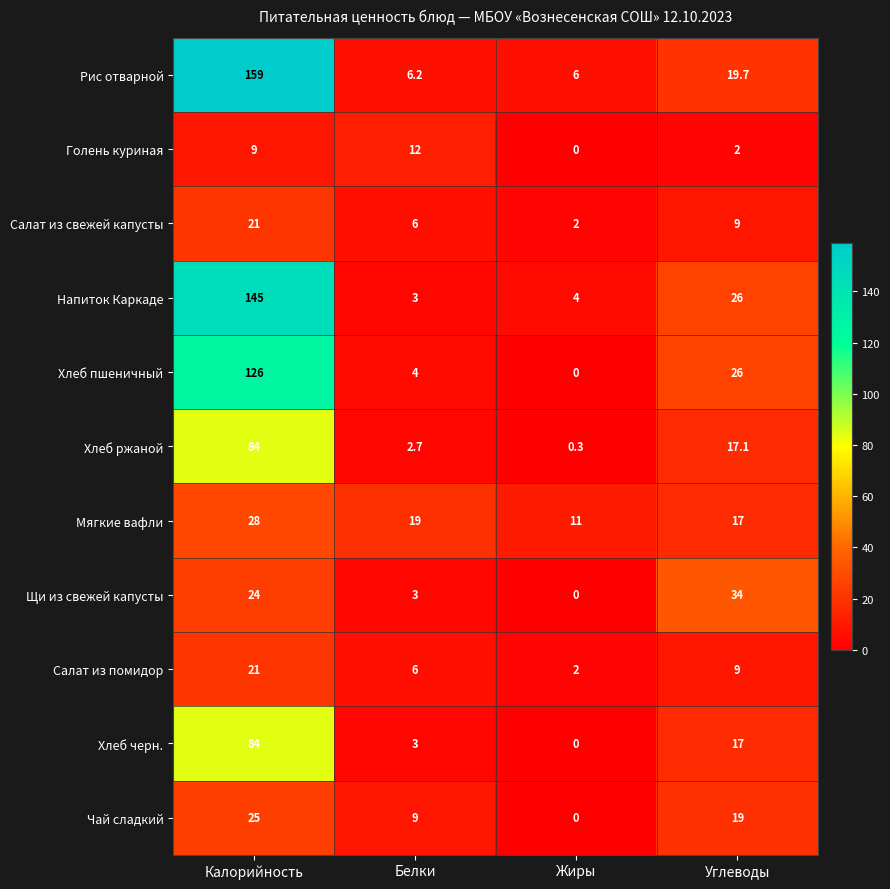

Rank the categories by Салат из свежей капусты value from highest to lowest.

Калорийность, Углеводы, Белки, Жиры